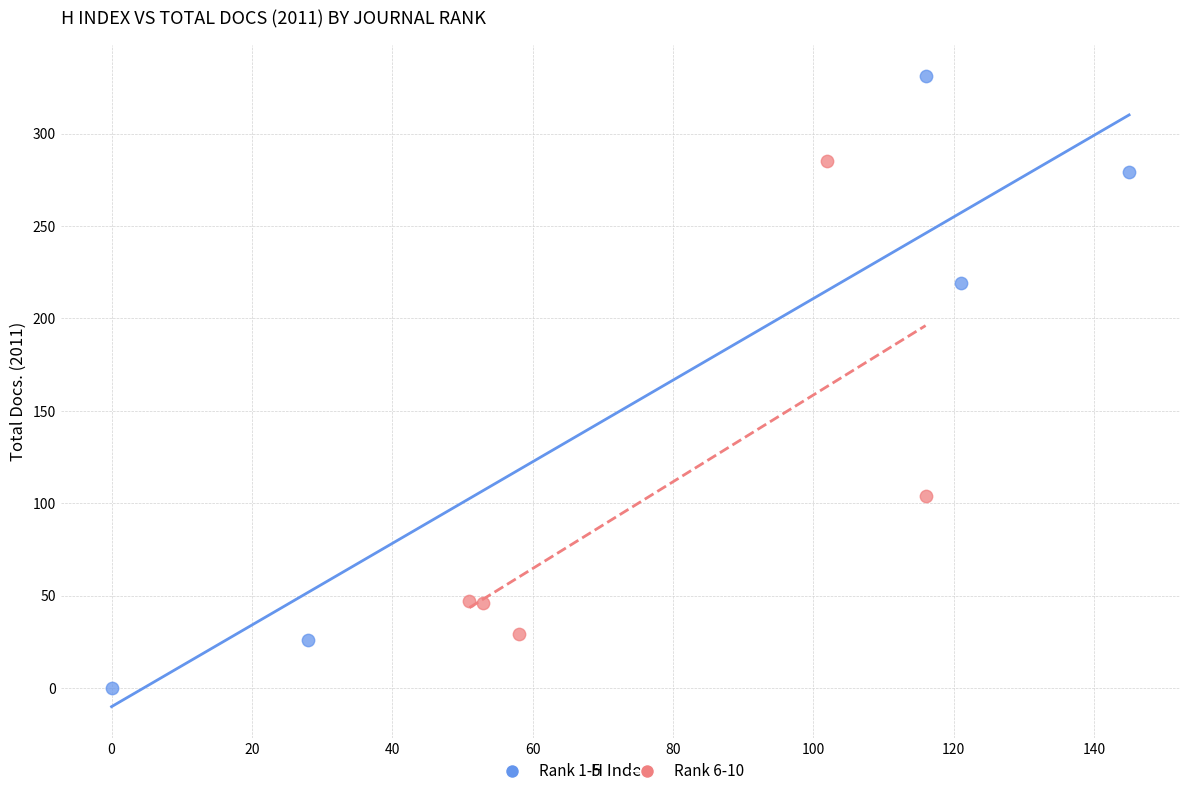

Which series has the widest spread of Y values?

Rank 1-5